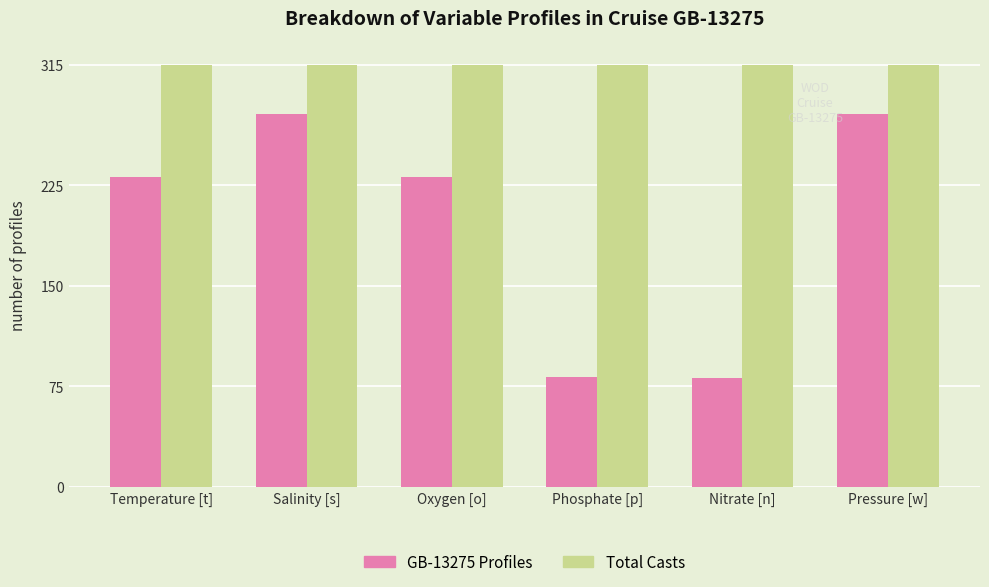

What is the approximate value of Total Casts at Oxygen [o]?

315